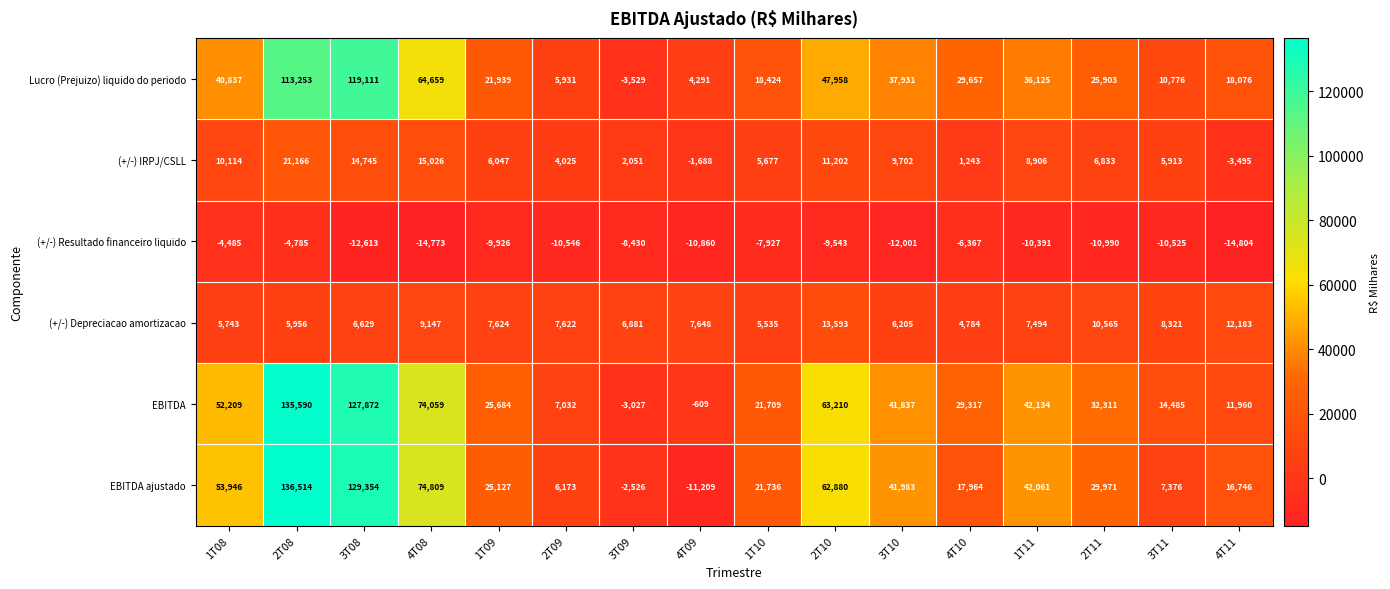

What is the smallest value displayed?

-14804